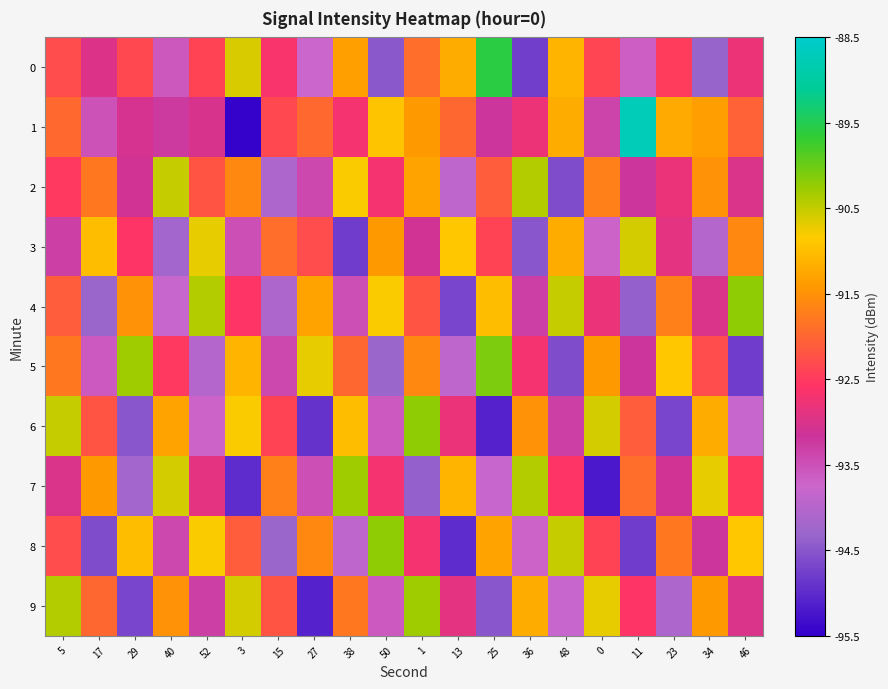

At how many categories does at least one series exceed -93?

20